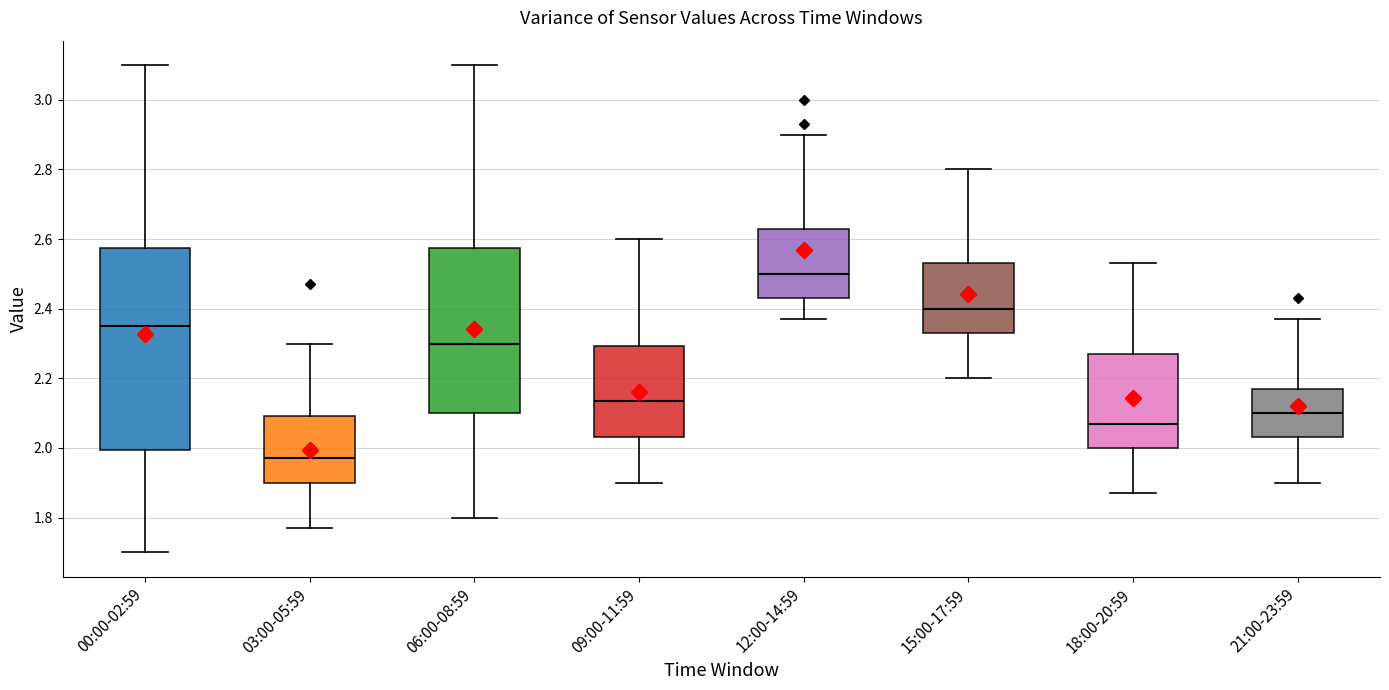

Reading left to right, transcribe this box plot: for each box, give where its median line is, the range the box spans, and where its two whiskers end, as read against the y-axis. The values are not printed on the chart, so give them approximately, as read against the axis.

00:00-02:59: median 2.36, box 2.00 to 2.58, whiskers 1.70 to 3.10
03:00-05:59: median 1.98, box 1.90 to 2.10, whiskers 1.78 to 2.30
06:00-08:59: median 2.30, box 2.10 to 2.58, whiskers 1.80 to 3.10
09:00-11:59: median 2.14, box 2.04 to 2.30, whiskers 1.90 to 2.60
12:00-14:59: median 2.50, box 2.44 to 2.64, whiskers 2.38 to 2.90
15:00-17:59: median 2.40, box 2.34 to 2.54, whiskers 2.20 to 2.80
18:00-20:59: median 2.08, box 2.00 to 2.28, whiskers 1.88 to 2.54
21:00-23:59: median 2.10, box 2.04 to 2.18, whiskers 1.90 to 2.38